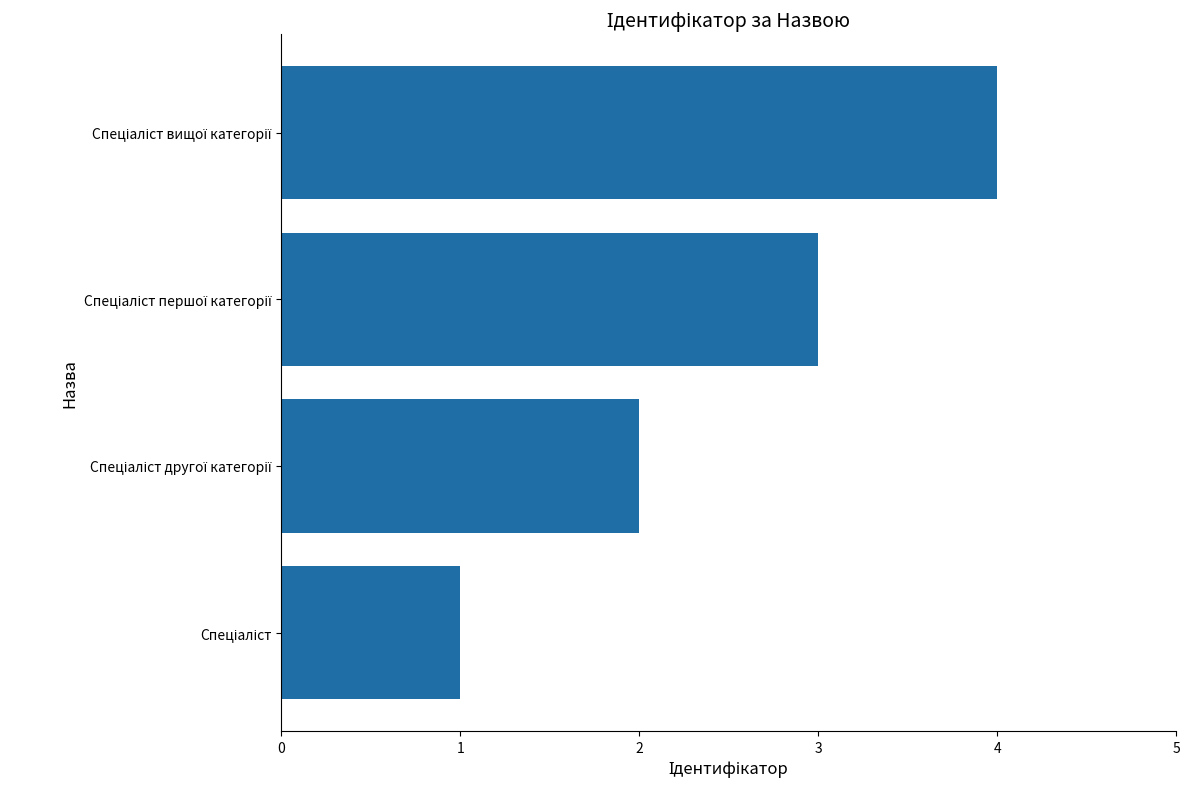

What is the sum of all values?

10